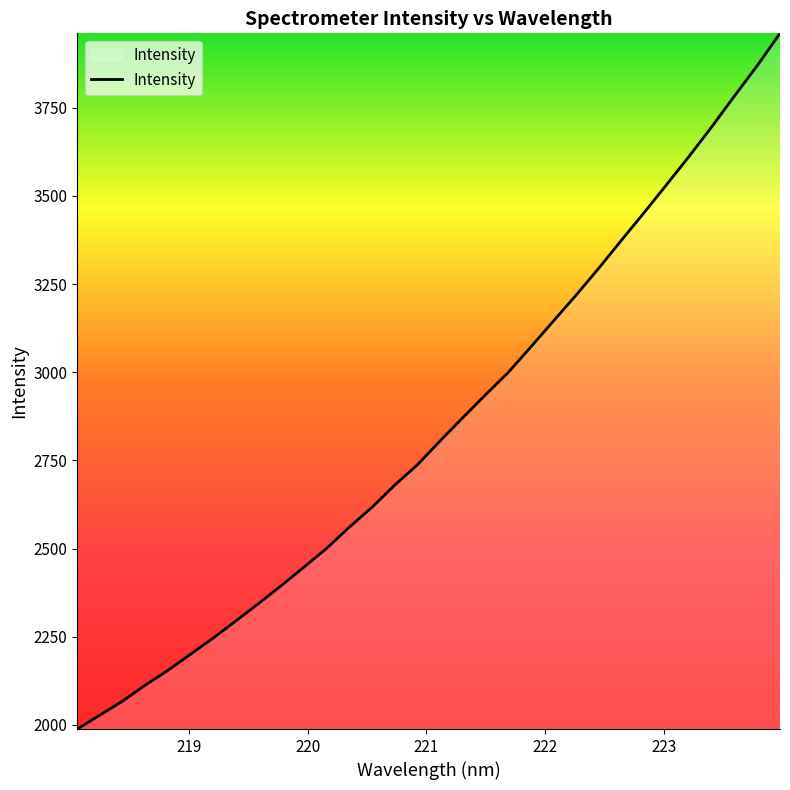

What is the smallest value displayed?

1987.9